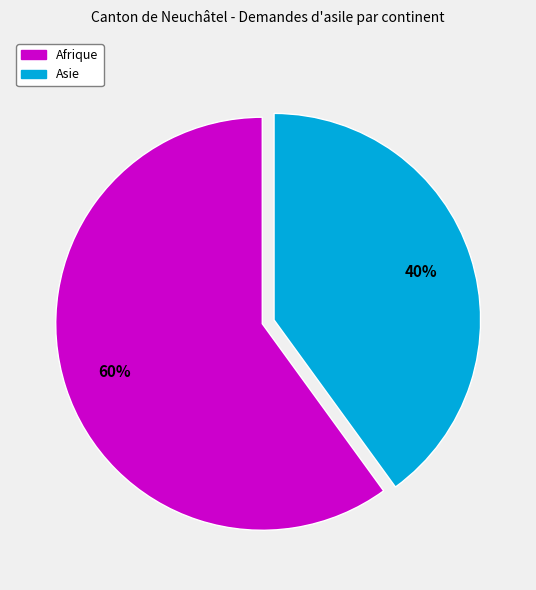

Does any single category account for the majority?

Yes